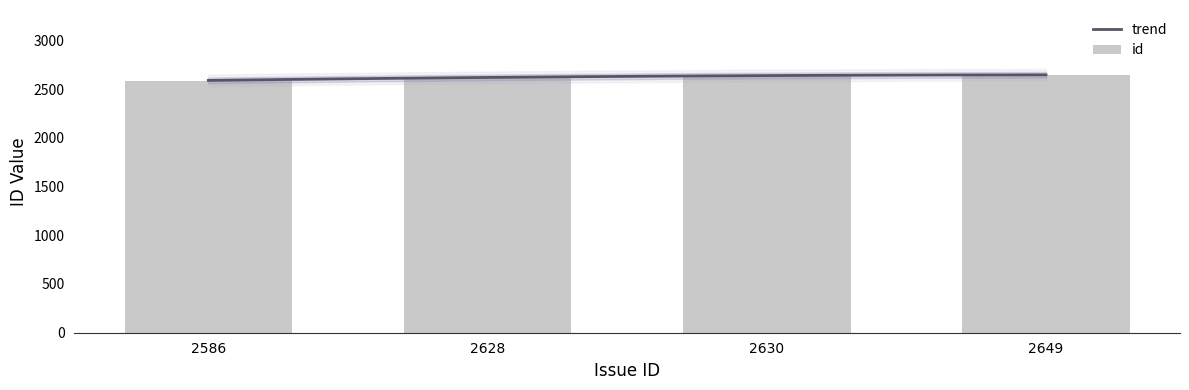

What is the value of the 1st bar from the left?

2586